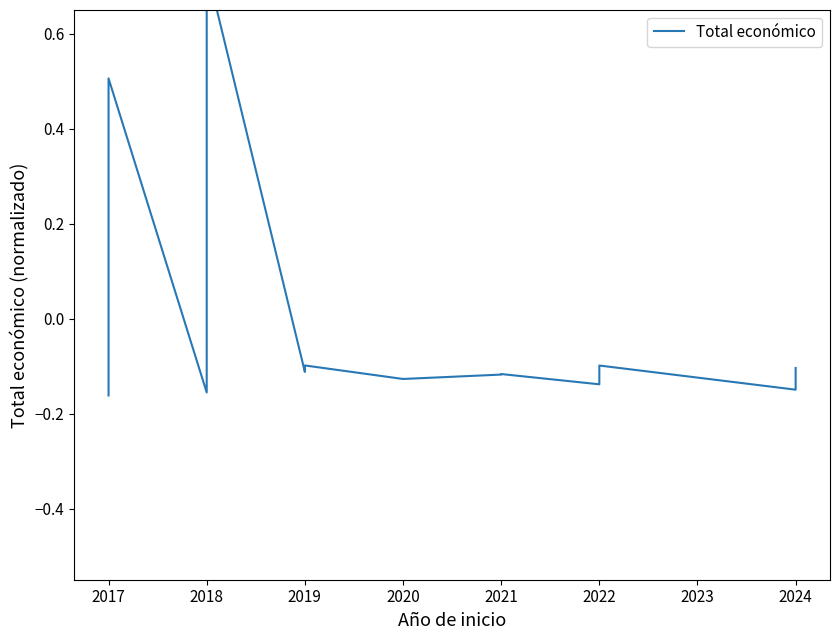

The chart shows a value of -0.2 at 2022. True or false?

False